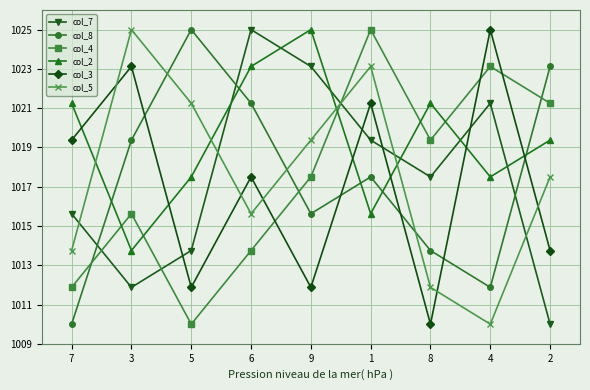

How many intersections are there between col_2 and col_4?

5